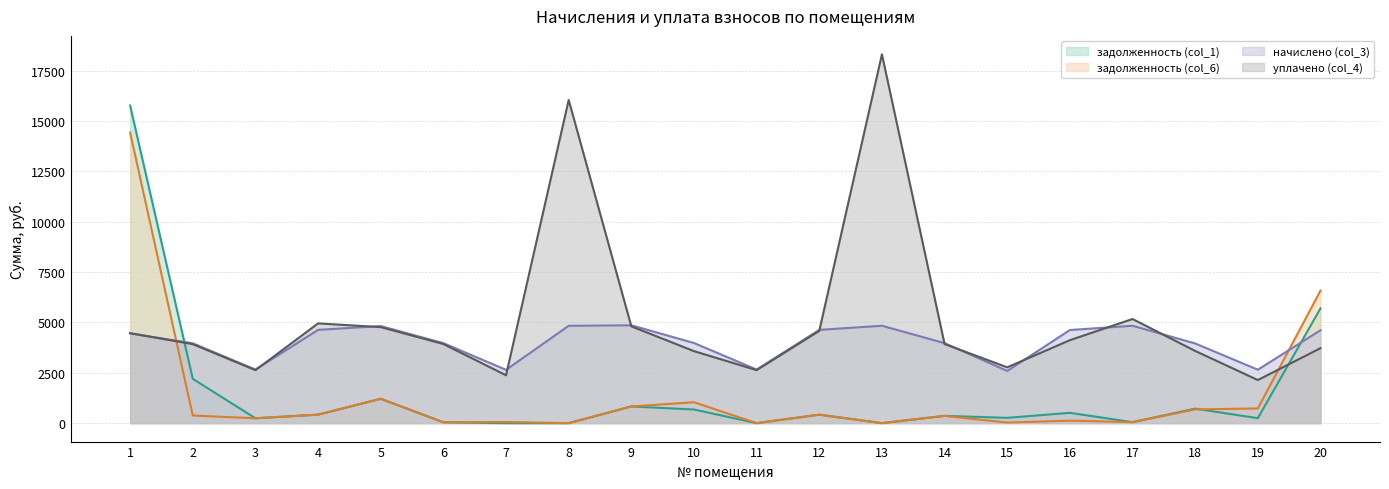

How many times do задолженность (col_1) and задолженность (col_6) cross each other?

1